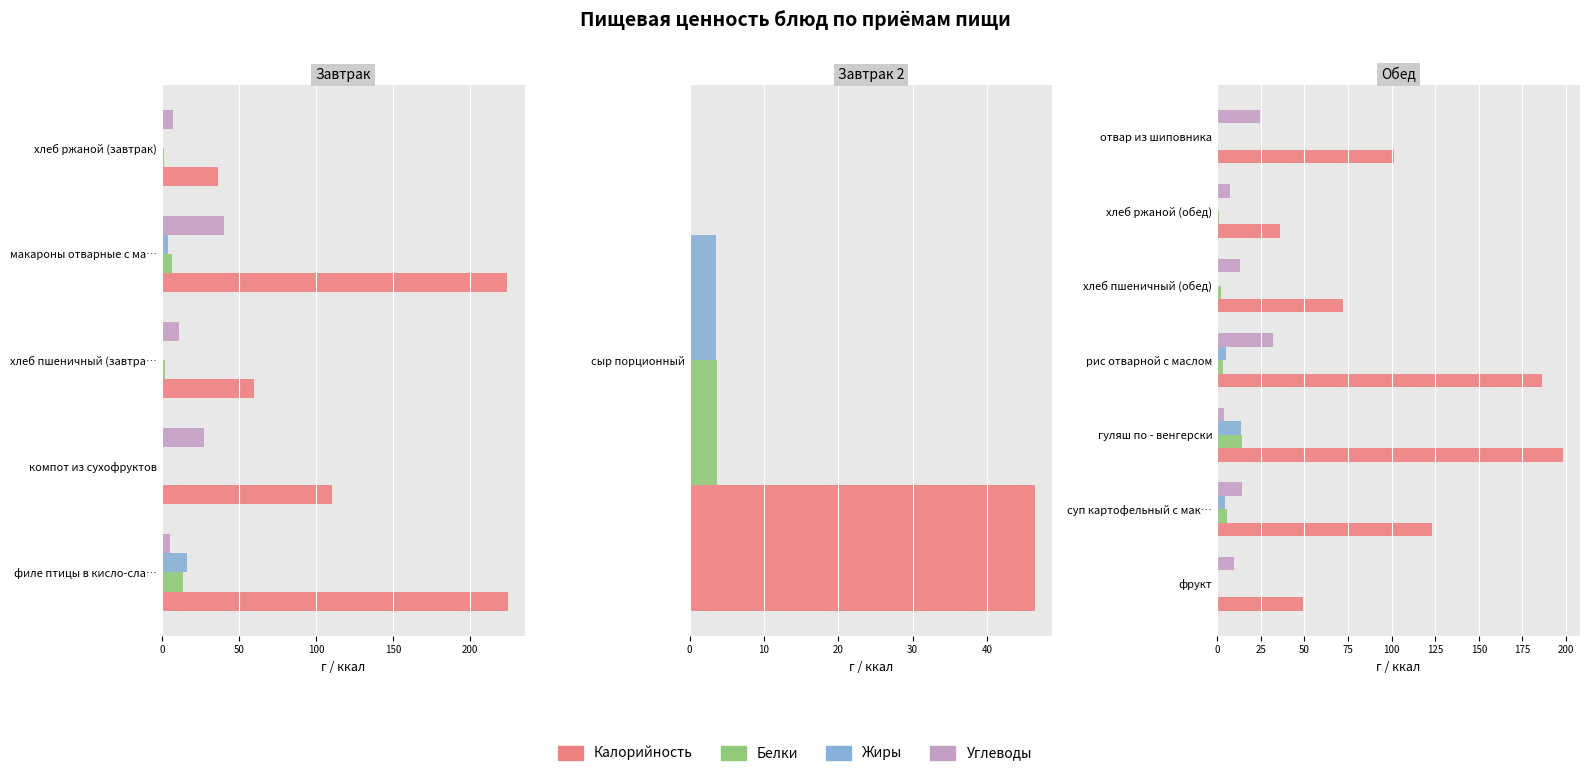

What are all the series names shown in the legend?

Калорийность, Белки, Жиры, Углеводы